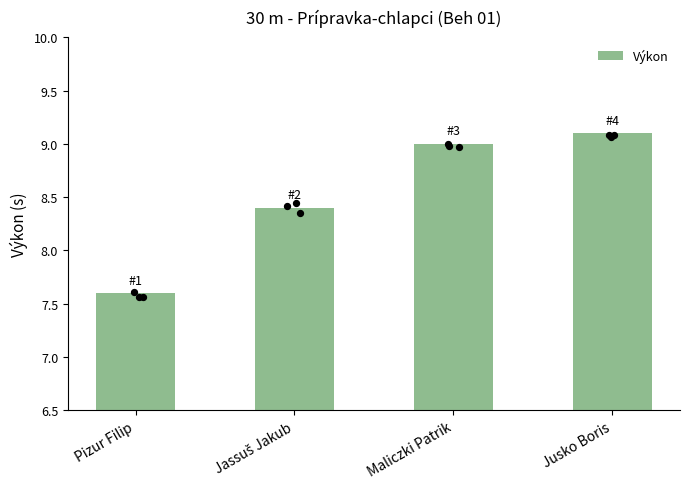

What is the change in value from Pizur Filip to Jusko Boris?

+1.5